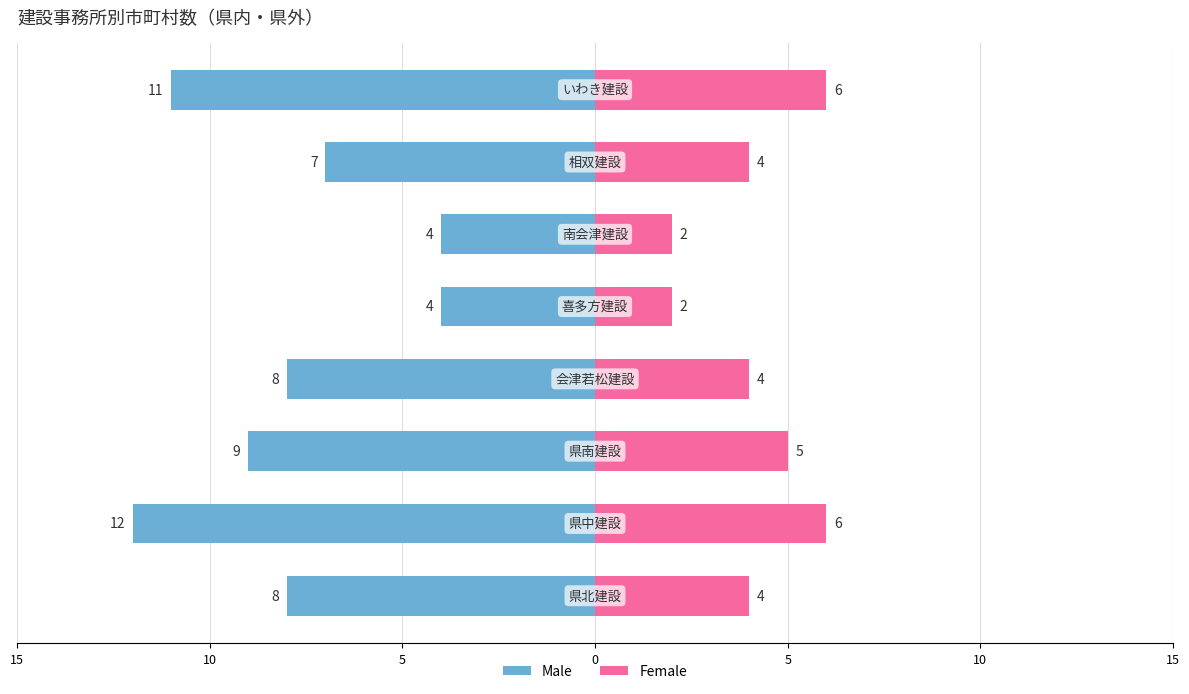

What is the difference between the second highest and minimum values in the Female series?

4